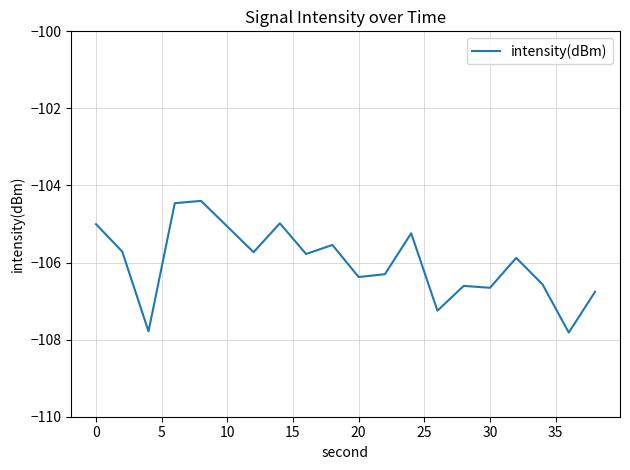

What is the difference between the maximum and minimum values?

3.4